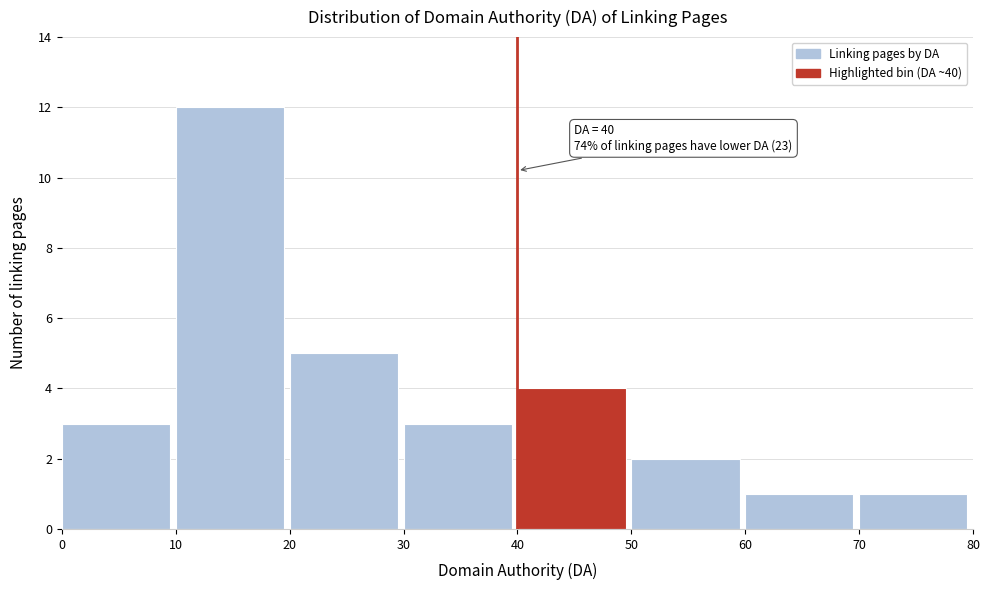

Over which range of the x-axis is the bar tallest?

10 to 20